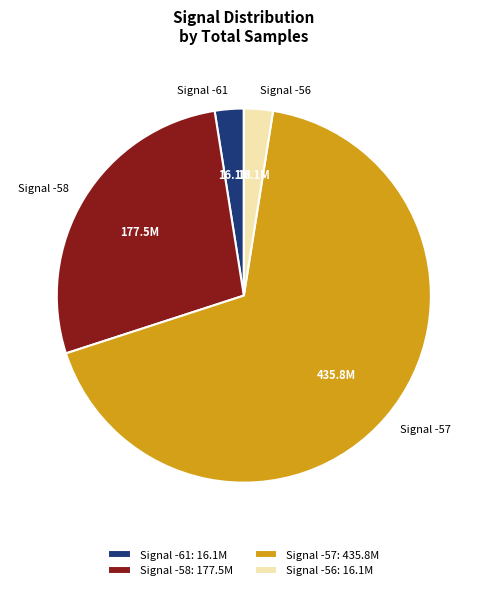

Is the sum of Signal -56 and Signal -61 greater than half?

No